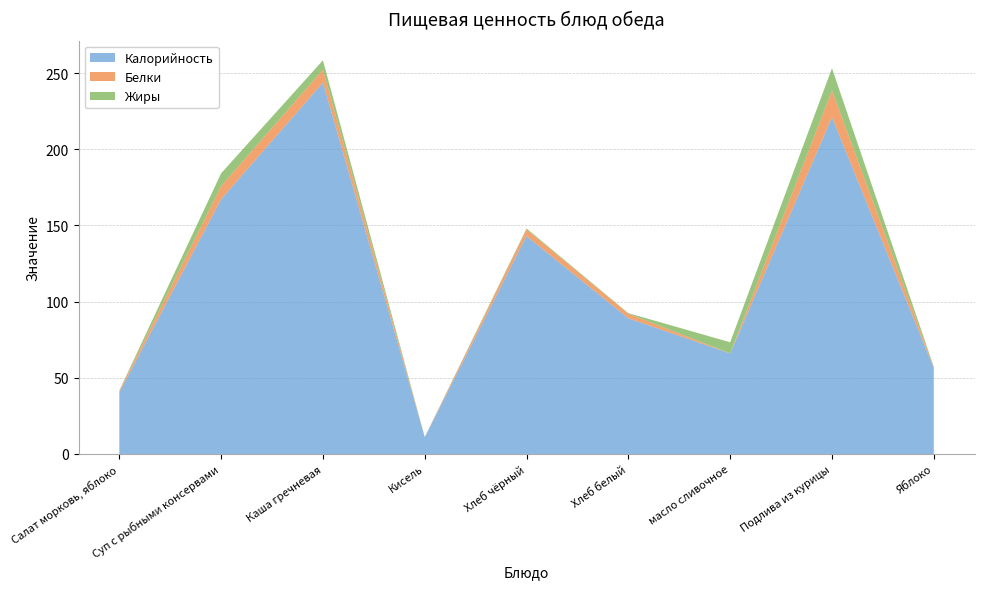

Reading right to left, extract all data points from this chart.

Калорийность: Яблоко=56.4	Подлива из курицы=221.0	масло сливочное=66.0	Хлеб белый=89.1	Хлеб чёрный=143.0	Кисель=11.0	Каша гречневая=243.8	Суп с рыбными консервами=167.2	Салат морковь, яблоко=40.4
Белки: Яблоко=0.5	Подлива из курицы=17.6	масло сливочное=0.1	Хлеб белый=3.0	Хлеб чёрный=4.3	Кисель=0.1	Каша гречневая=8.6	Суп с рыбными консервами=8.6	Салат морковь, яблоко=1.1
Жиры: Яблоко=0.4	Подлива из курицы=14.6	масло сливочное=7.2	Хлеб белый=0.4	Хлеб чёрный=0.7	Кисель=0.0	Каша гречневая=6.1	Суп с рыбными консервами=8.4	Салат морковь, яблоко=0.2